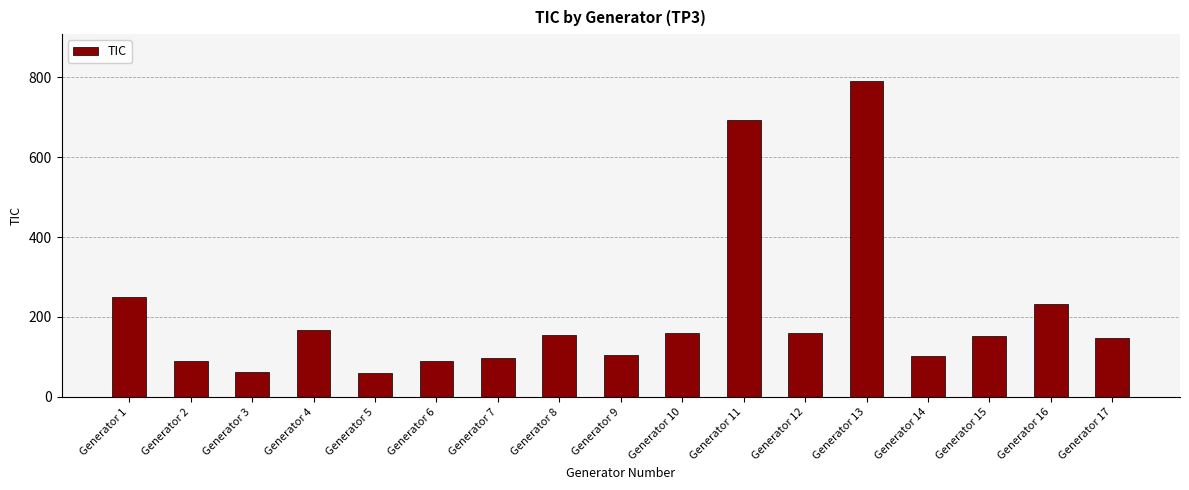

What is the sum of all values?

3509.3